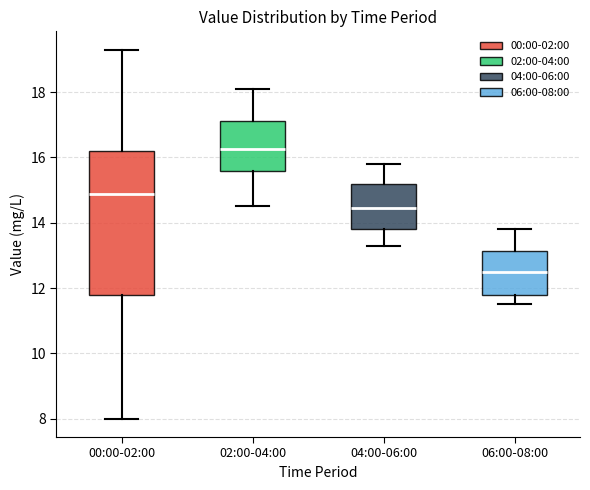

Which box's median line is the highest?

02:00-04:00